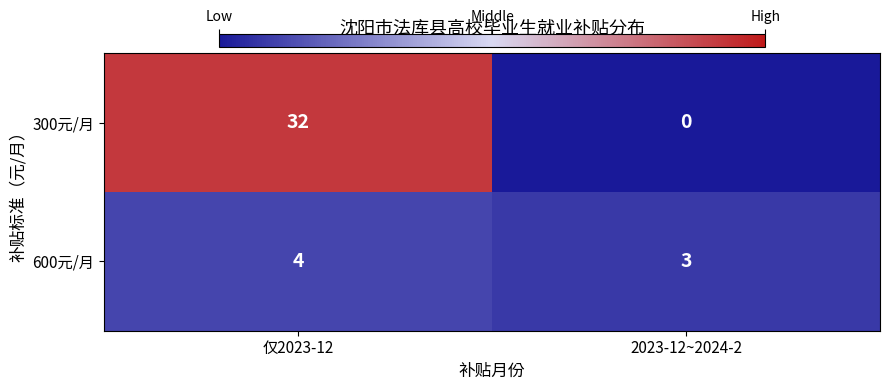

Where is 600元/月 nearest to the value 3?

2023-12~2024-2